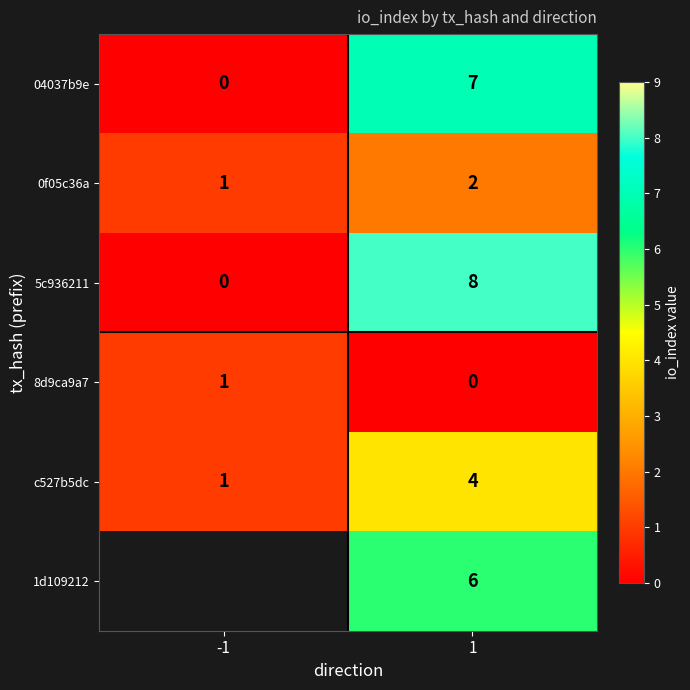

What is the spread (max minus min) of values at 1?

8